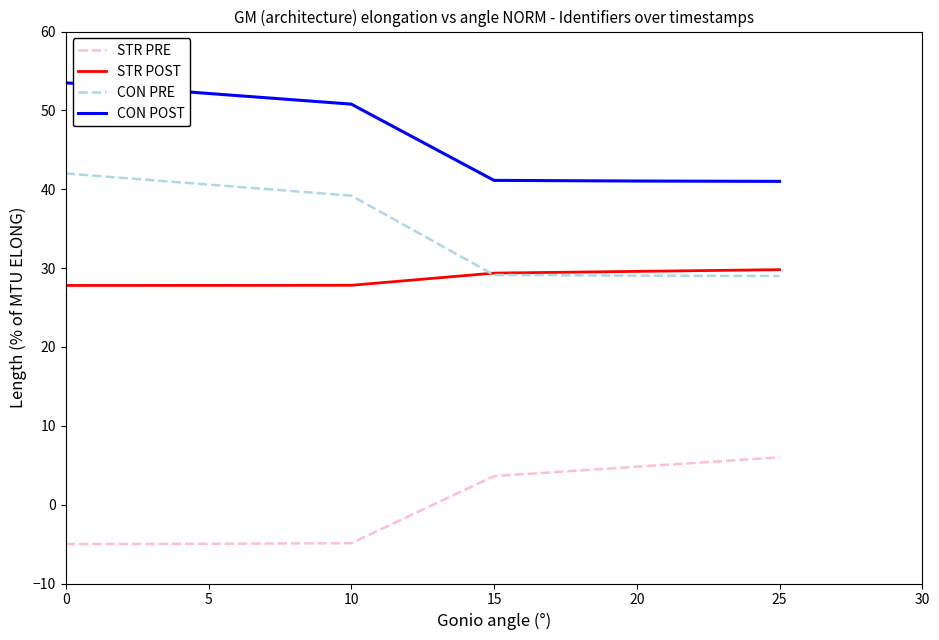

What is the highest value of the CON POST series?

53.5